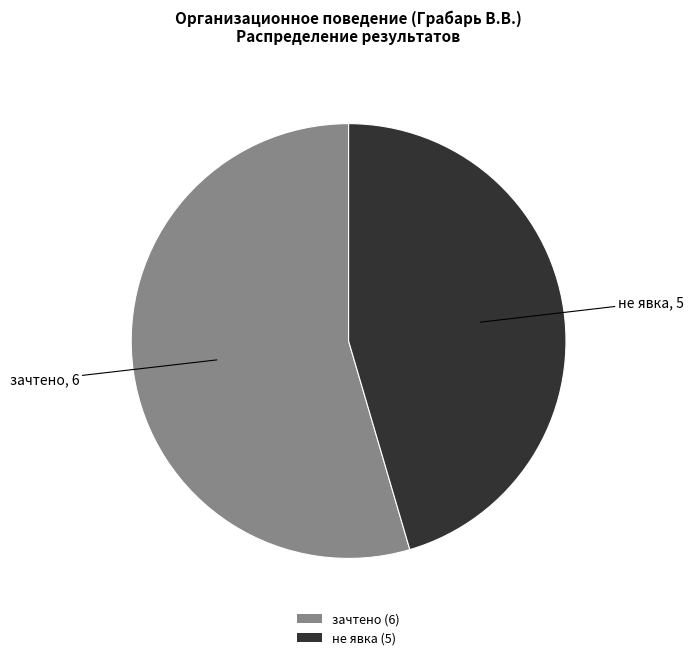

Combined, do зачтено (6) and не явка (5) account for over 50%?

Yes